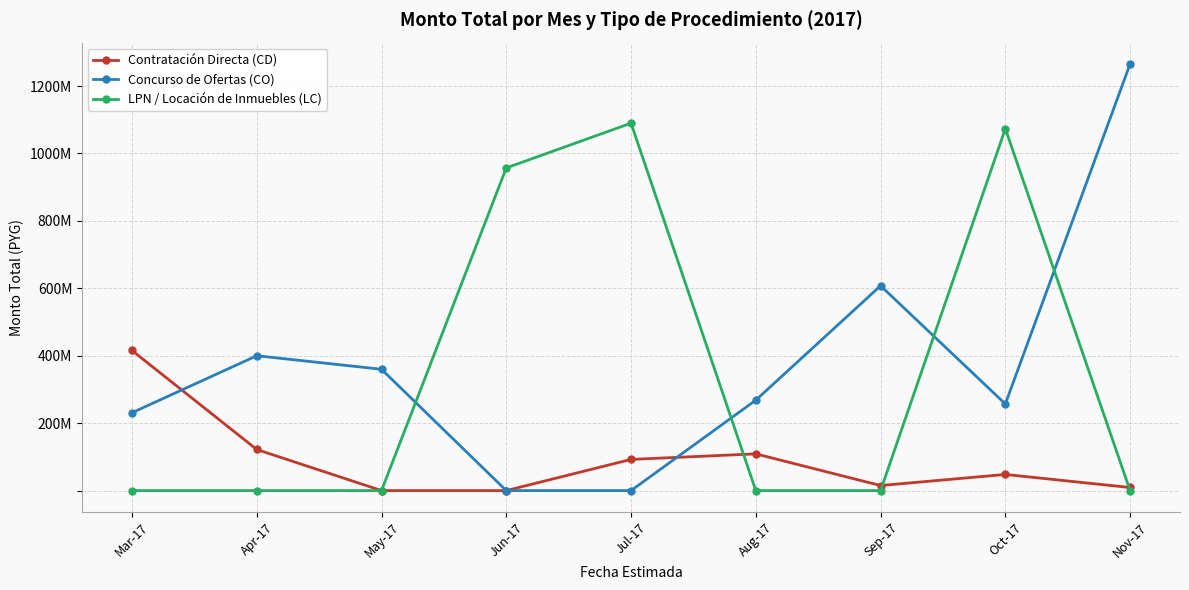

What is the difference between the Contratación Directa (CD) values at Jun-17 and Mar-17?

415639000